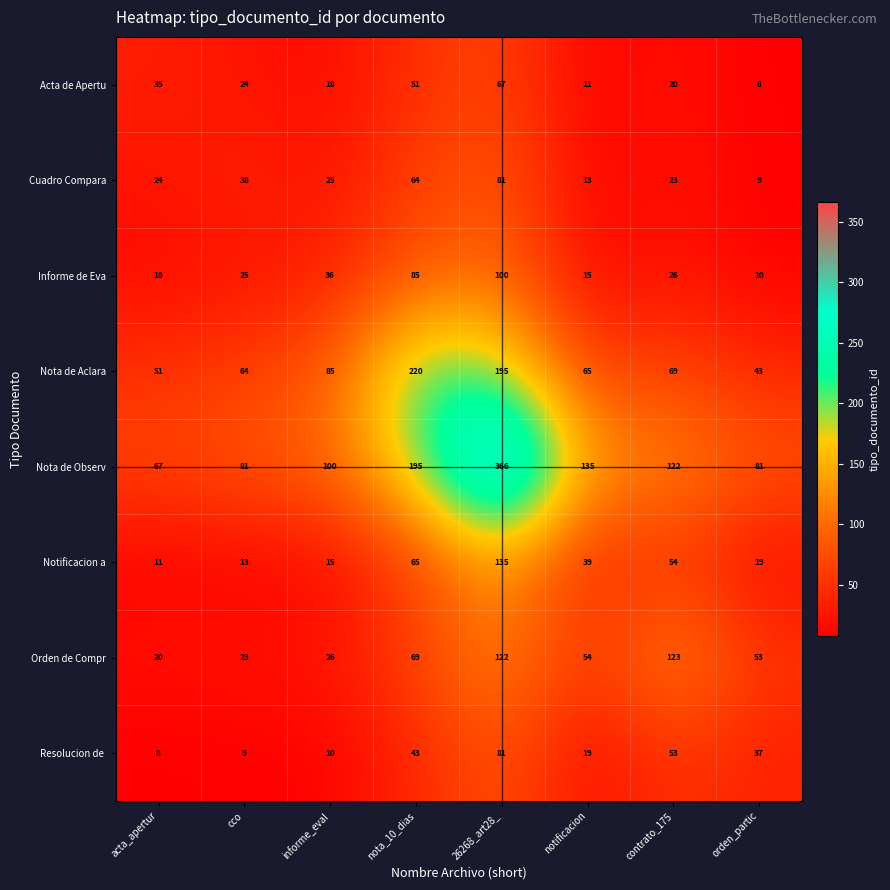

What is the minimum value for Nota de Observ?

67